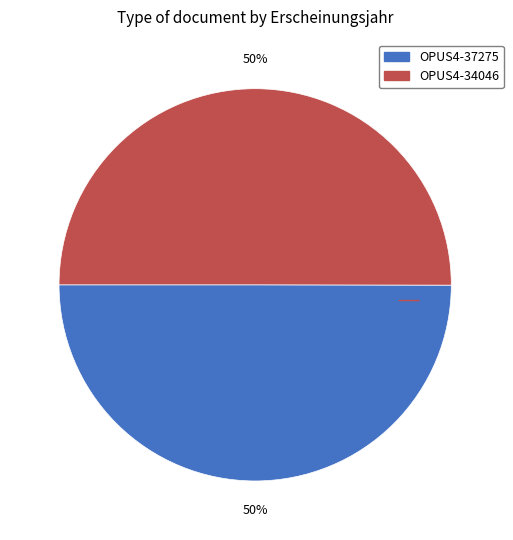

What percentage is the OPUS4-34046 slice, to the nearest percent?

50%